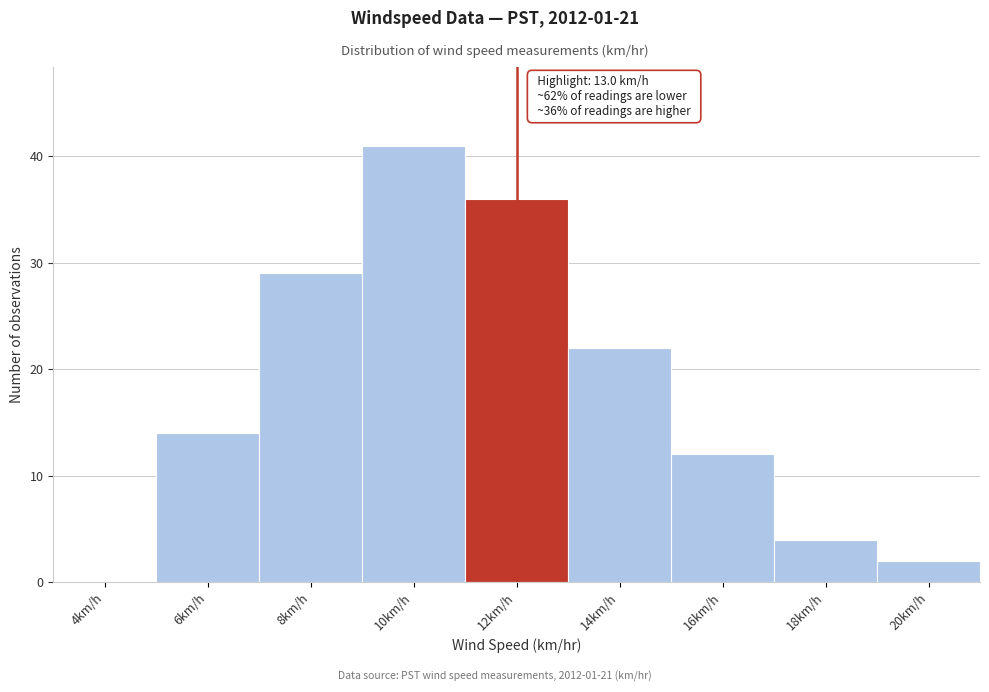

Reading right to left, extract all data points from this chart.

20km/h=2	18km/h=4	16km/h=12	14km/h=22	12km/h=36	10km/h=41	8km/h=29	6km/h=14	4km/h=0